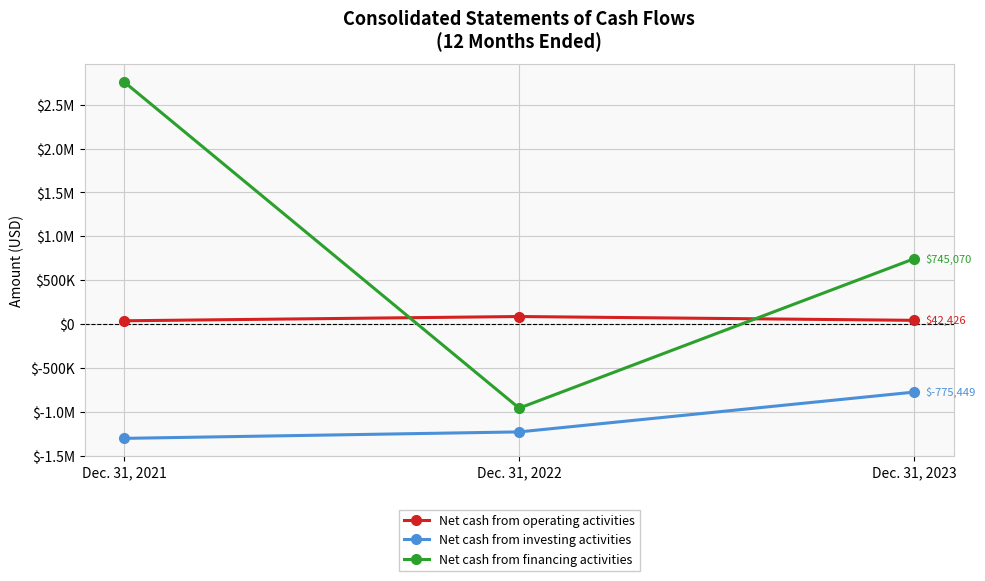

Is this an area chart (filled region under the line)?

No